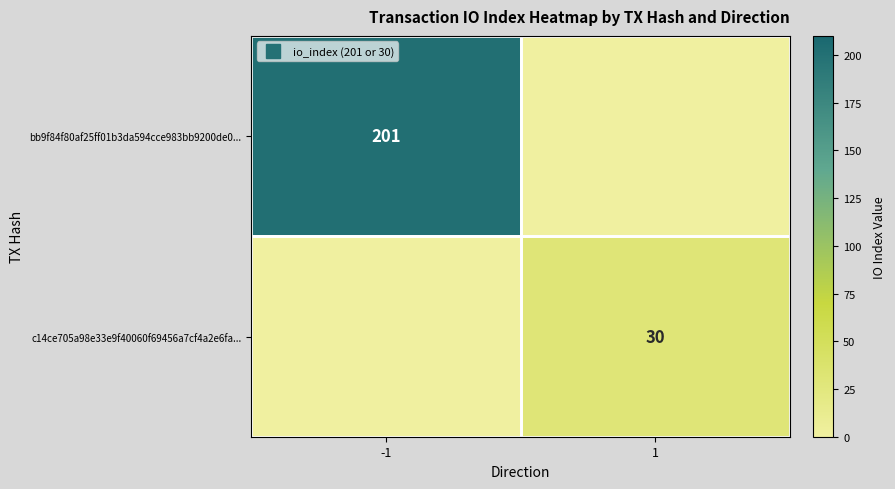

What is the sum of all bb9f84f80af25ff01b3da594cce983bb9200de0... values?

201